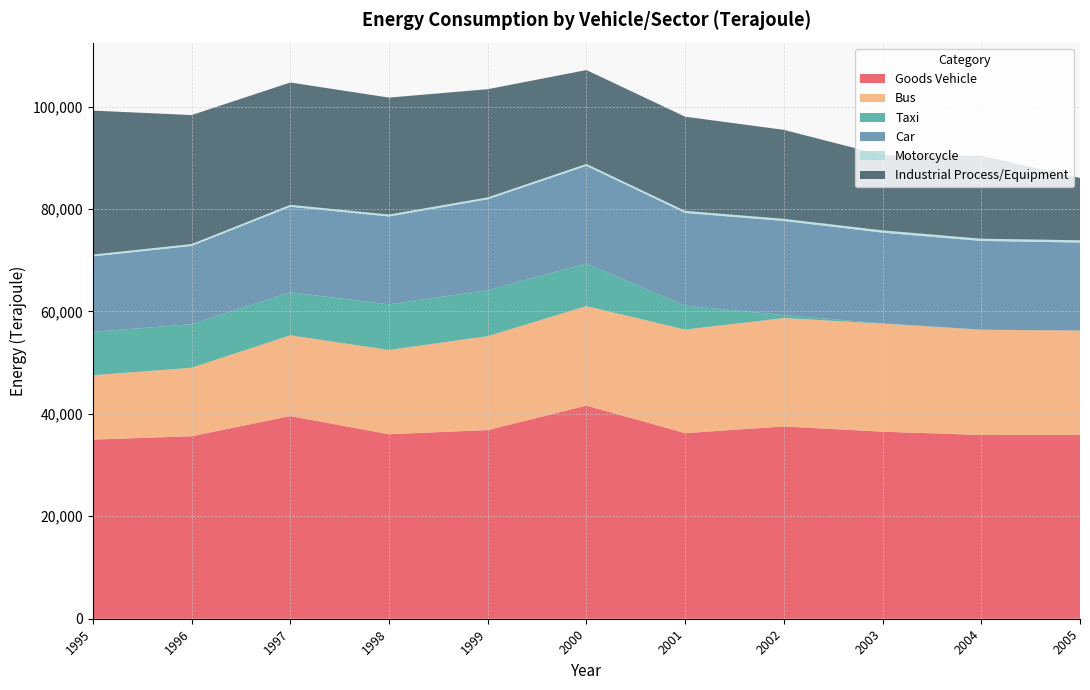

Reading left to right, transcribe all the data shown in this chart.

Goods Vehicle: 34972	35627	39559	36019	36837	41599	36236	37538	36515	35881	35902
Bus: 12568	13371	15771	16456	18324	19430	20211	21166	21088	20530	20357
Taxi: 8466	8507	8400	8912	8985	8329	4676	574	76	19	5
Car: 14735	15275	16702	17153	17746	19065	18105	18383	17702	17331	17184
Motorcycle: 355	370	372	374	365	371	401	406	438	432	441
Industrial Process/Equipment: 28107	25179	23885	22825	21122	18324	18386	17374	14675	16205	12169